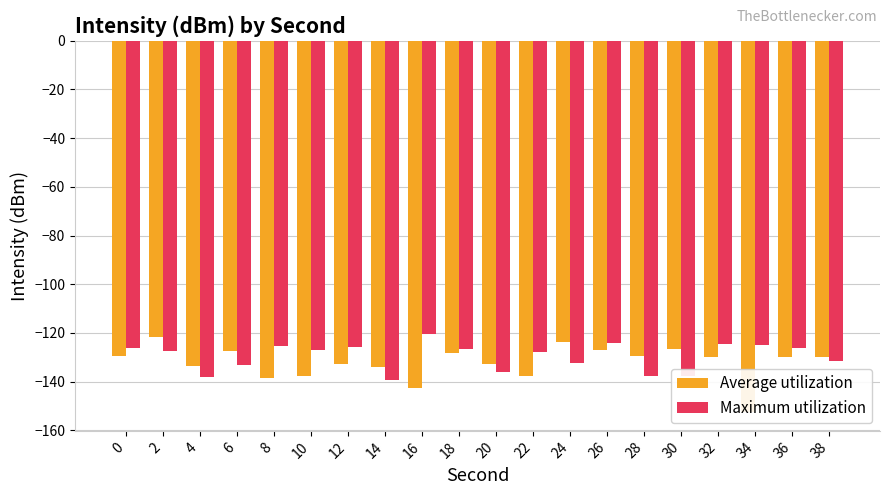

Read the Average utilization value at 18.

-128.3